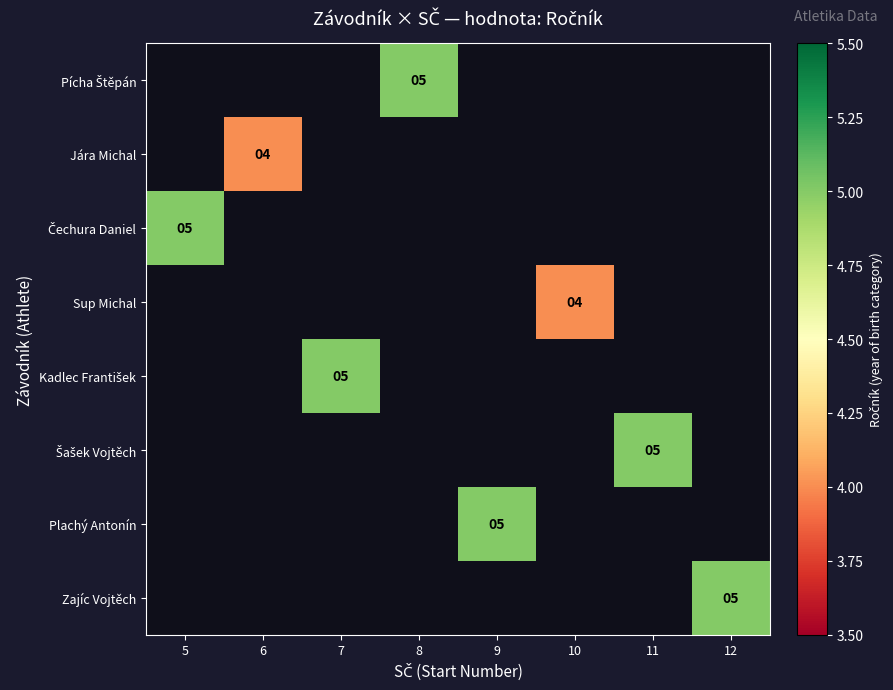

The Sup Michal series shows 2 at 10. True or false?

False